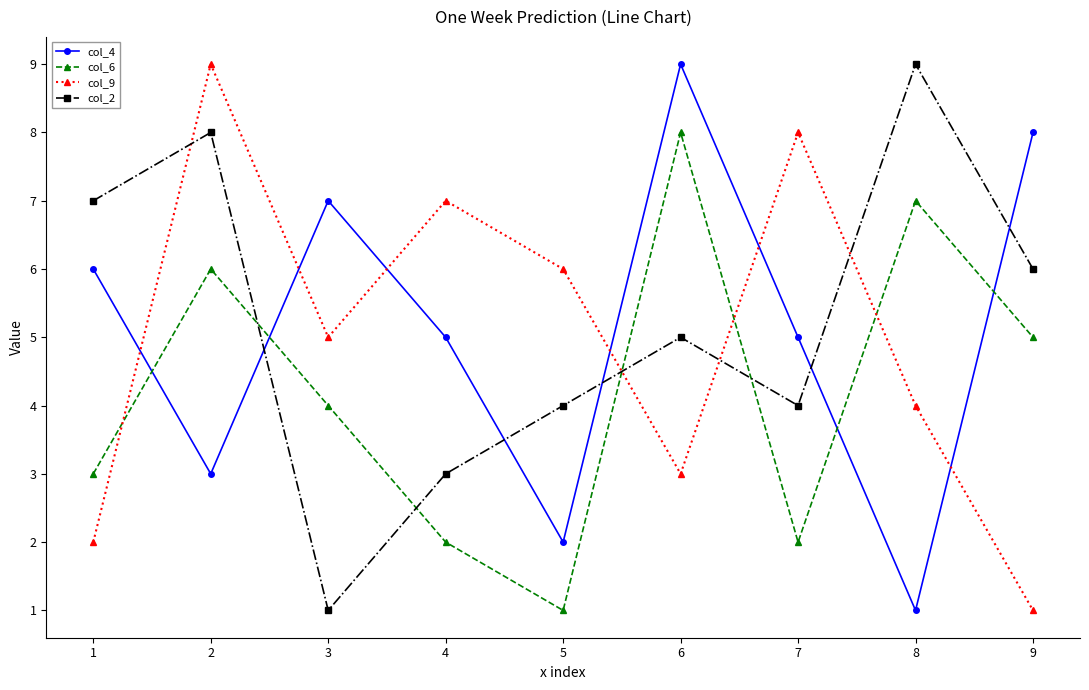

What is the average value of the col_9 series?

5